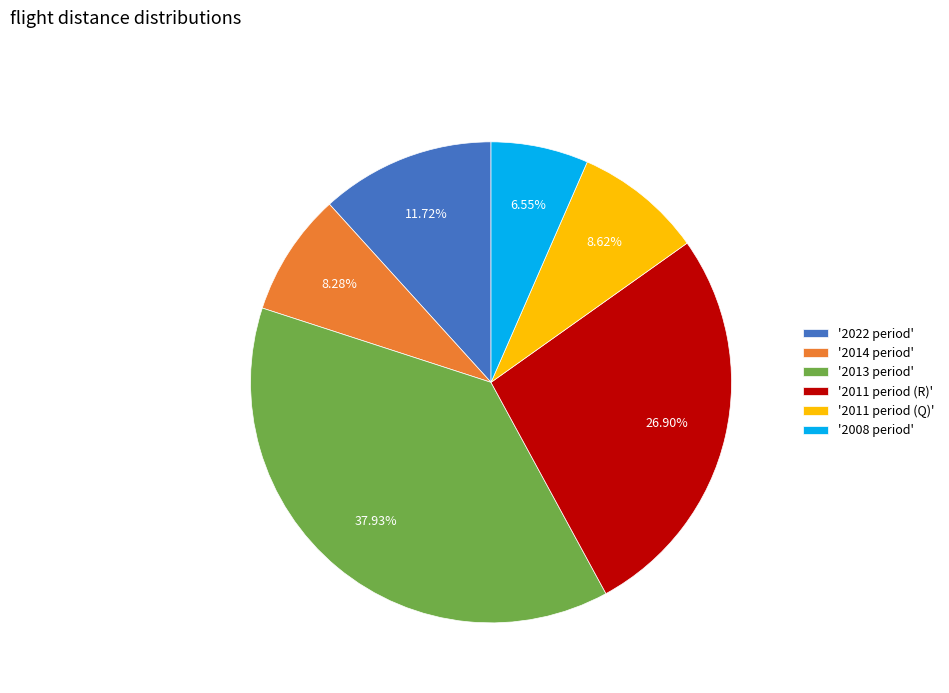

What is the ratio of the value at '2013 period' to the value at '2022 period'?

3.2